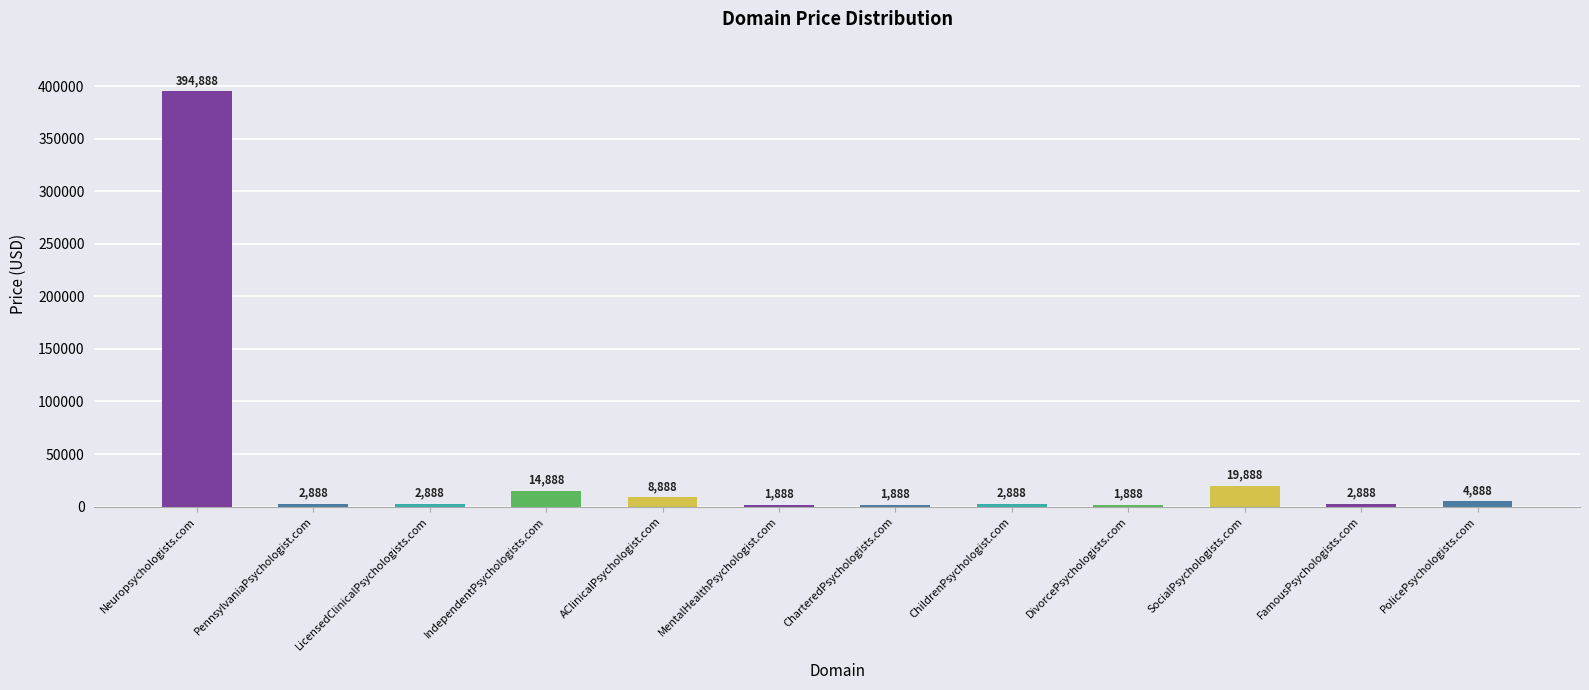

What is the smallest value displayed?

1888